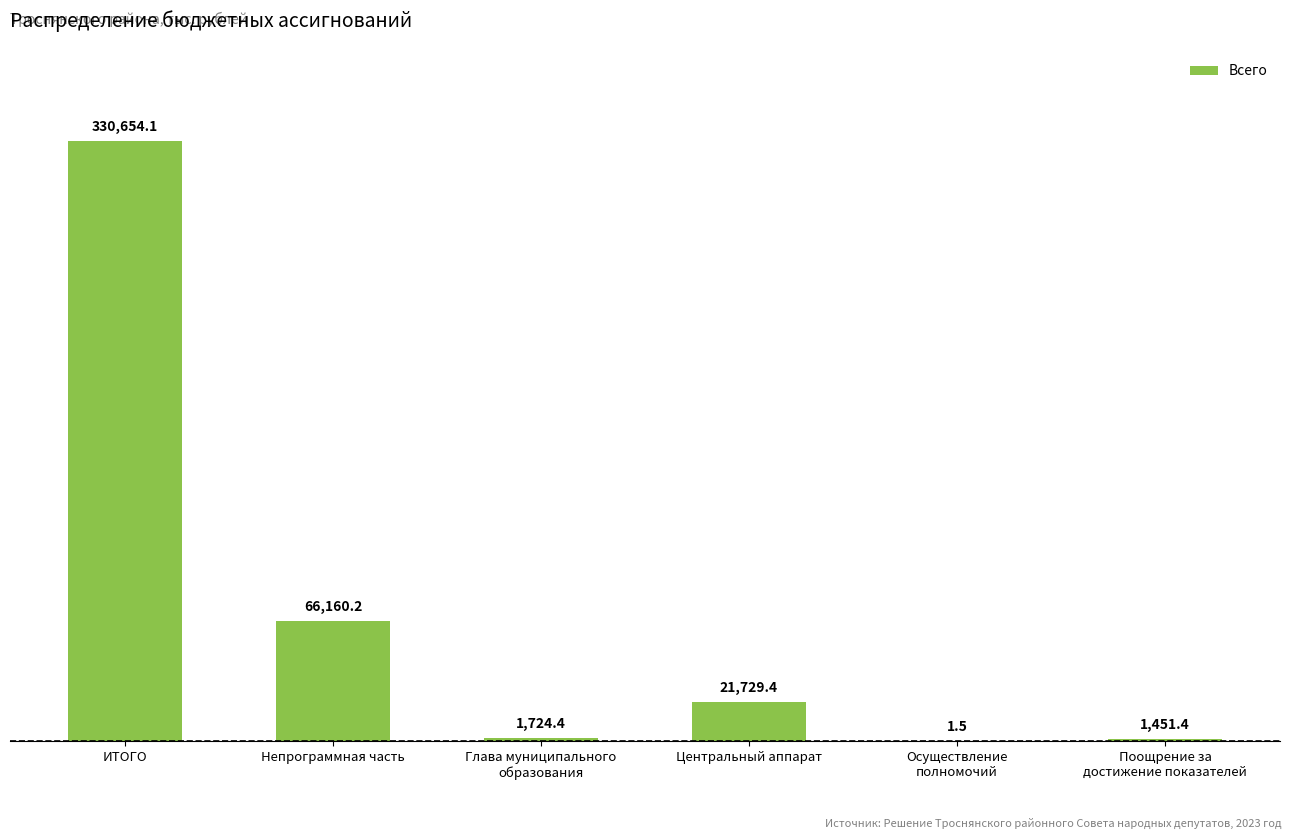

How many values exceed 21729?

3